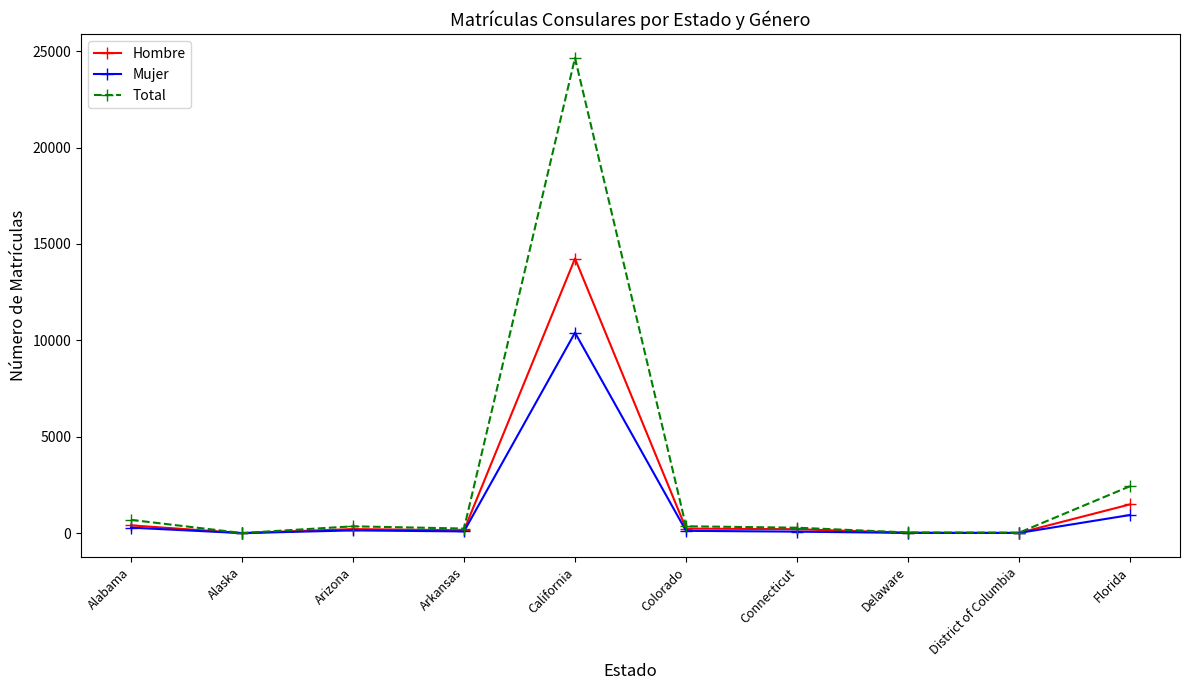

What is the maximum value for Total?

24647